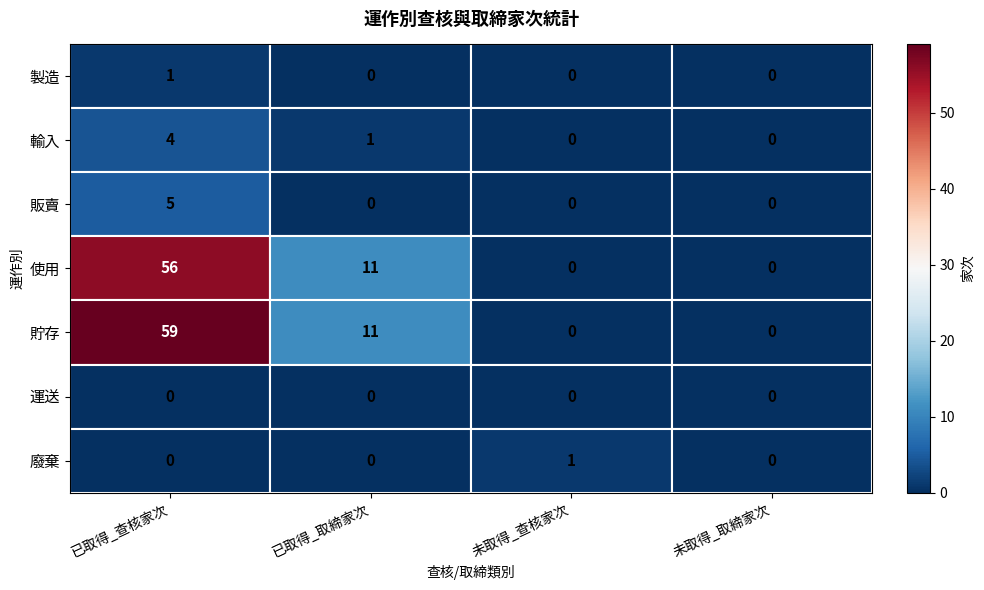

True or false: 運送 has a value of 0 at 已取得_取締家次.

True